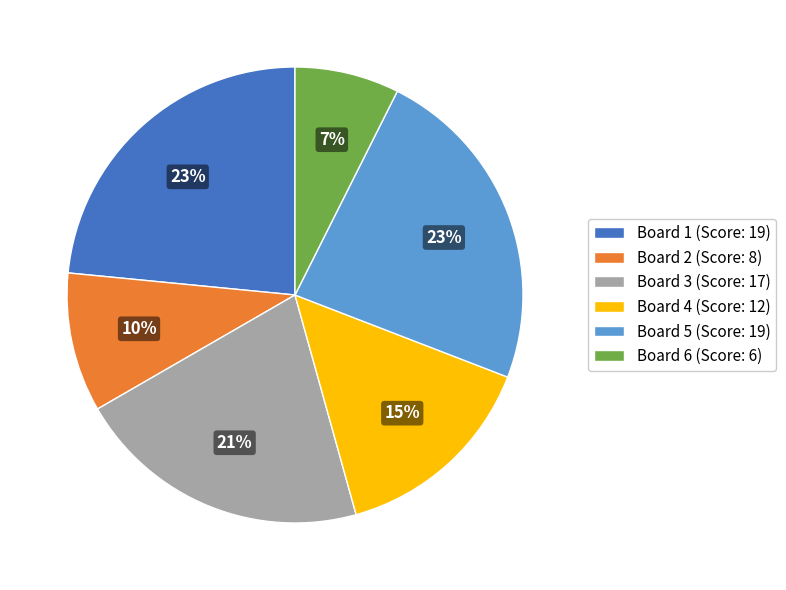

The Board 3 slice represents 21% of the pie. True or false?

True